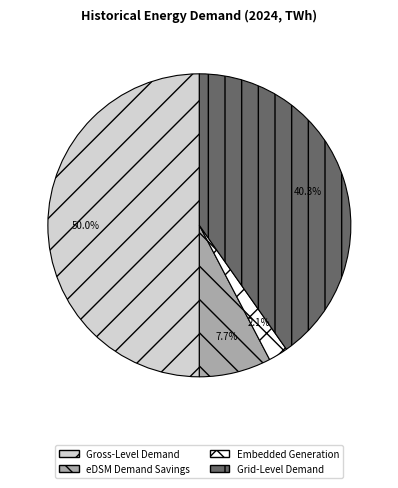

Which slice is the largest?

Gross-Level Demand